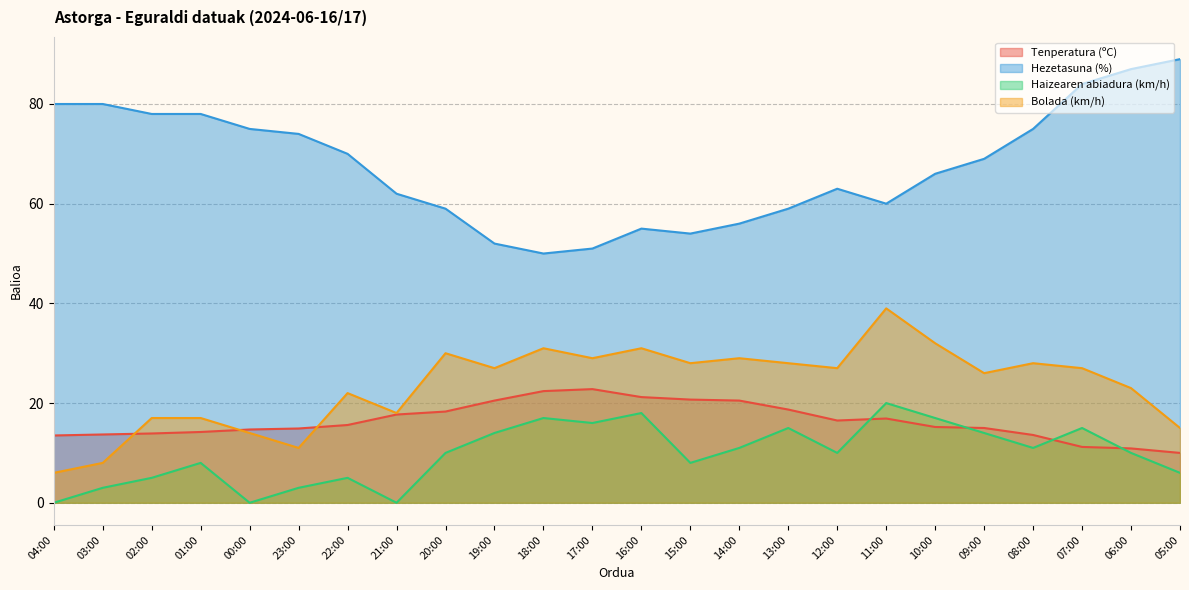

What position from the right is 11:00?

7